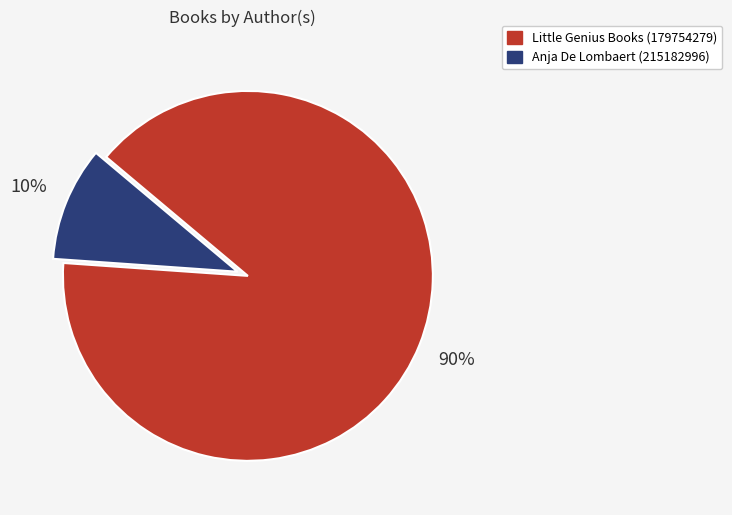

True or false: Little Genius Books (179754279) accounts for 99% of the total.

False